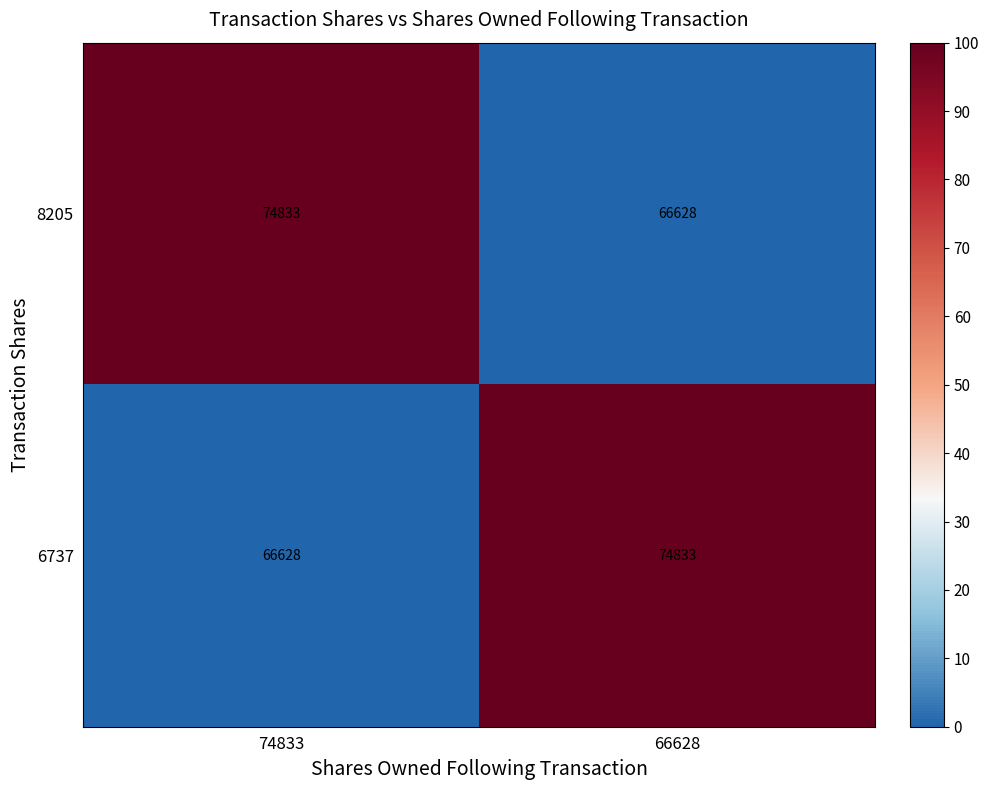

Which category has the lowest value in the 6737 series?

74833